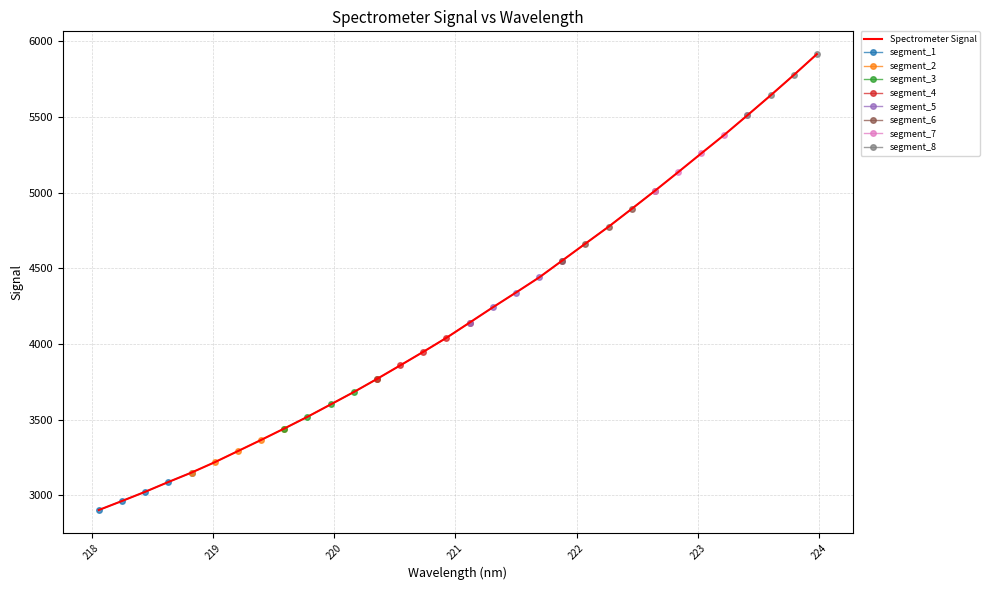

Between 220.1623 and 219.9712, which is larger?

220.1623